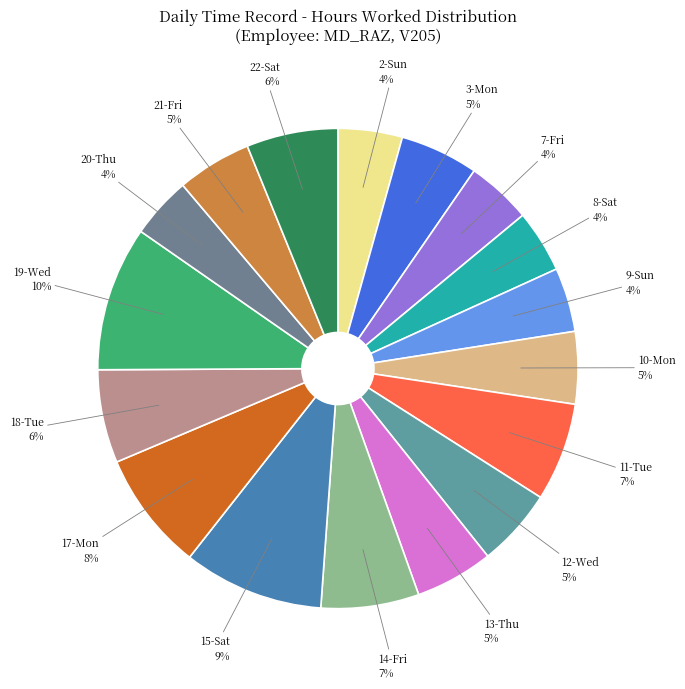

How many segments does this pie chart have?

17